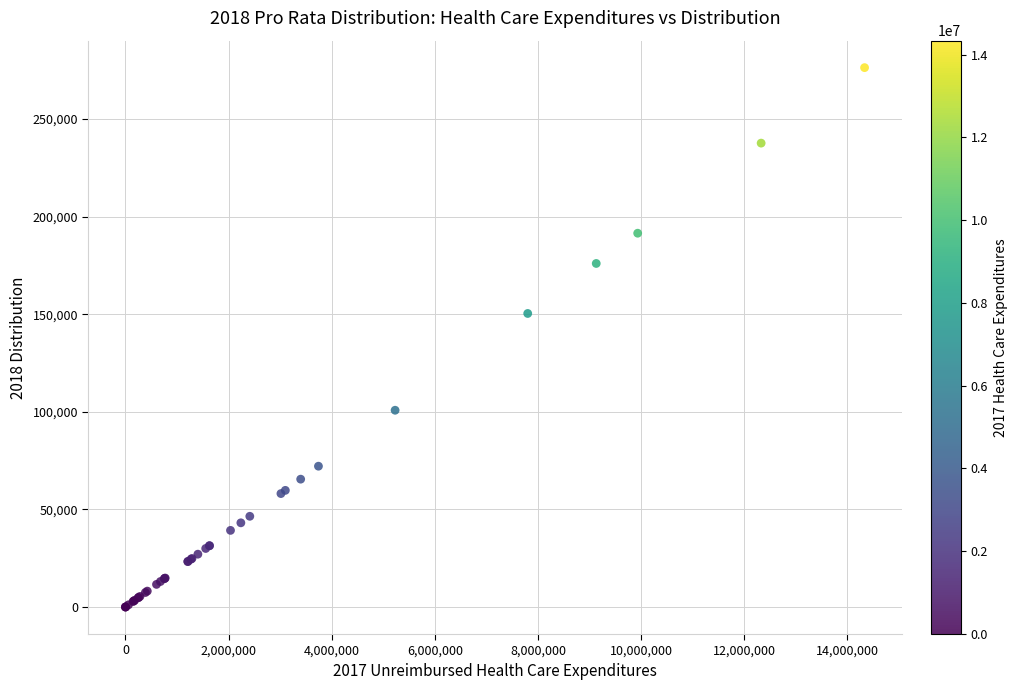

What Y value in the scatter plot is closest to 138183?

150415.7